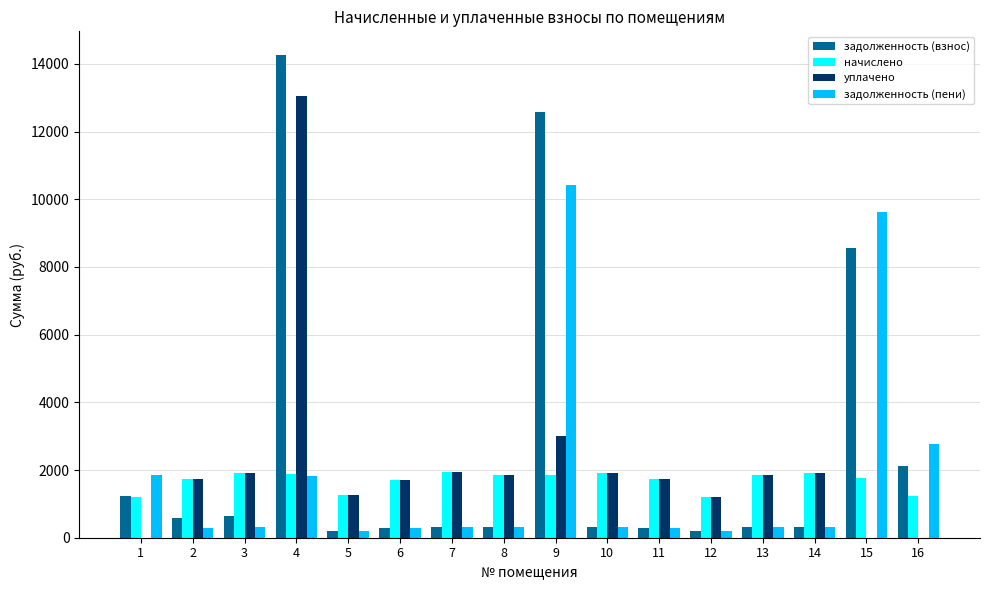

Is it true that уплачено equals 975.9 at 7?

False